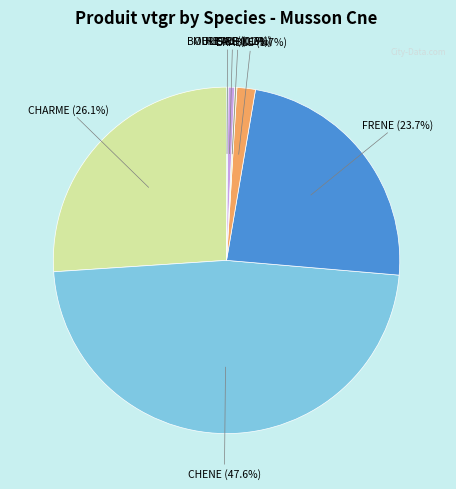

What is the largest slice in the pie chart?

CHENE